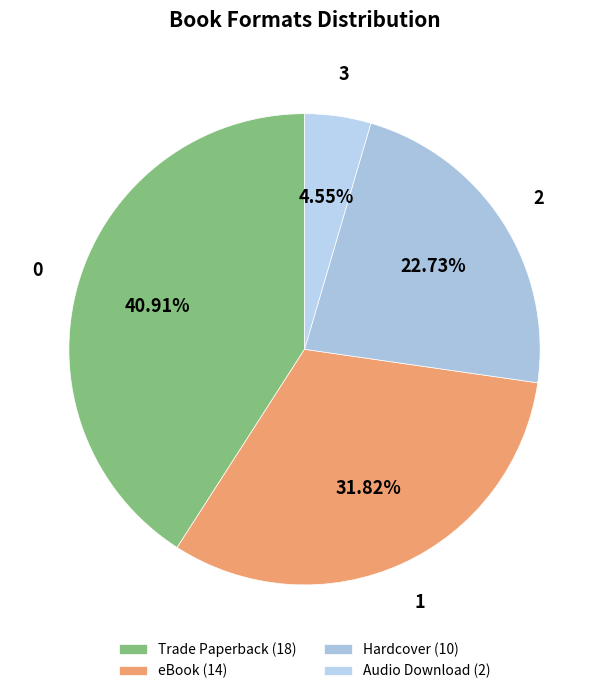

To the nearest percent, what is the average slice percentage?

25%